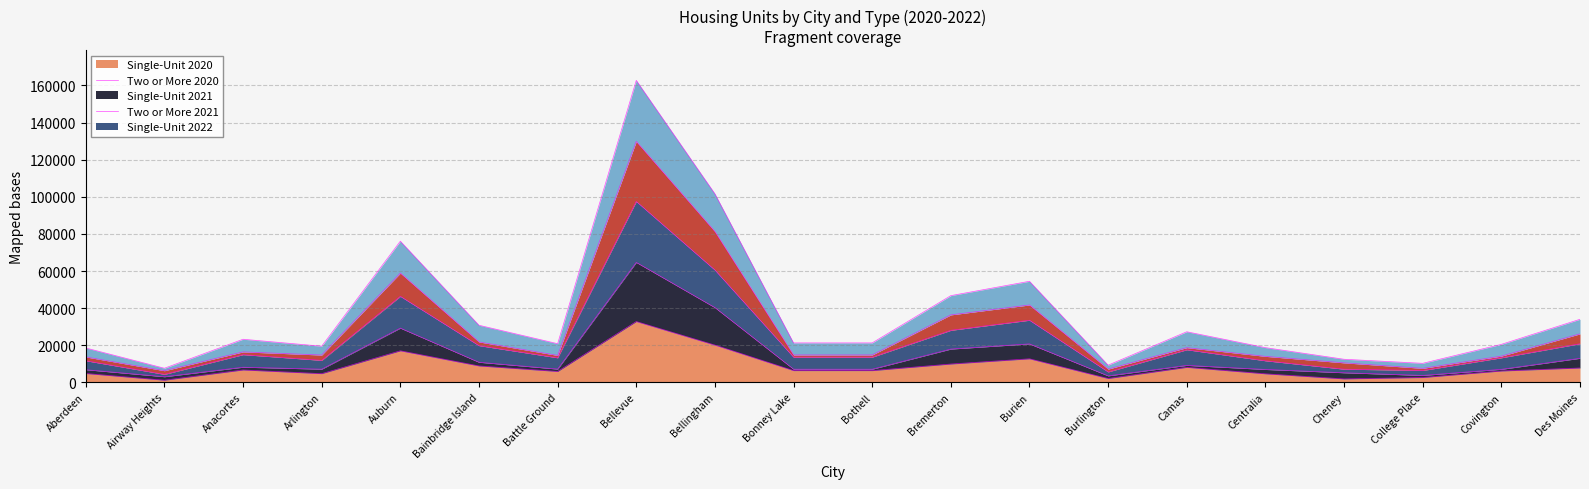

At which category is the sum across all series the highest?

Bellevue